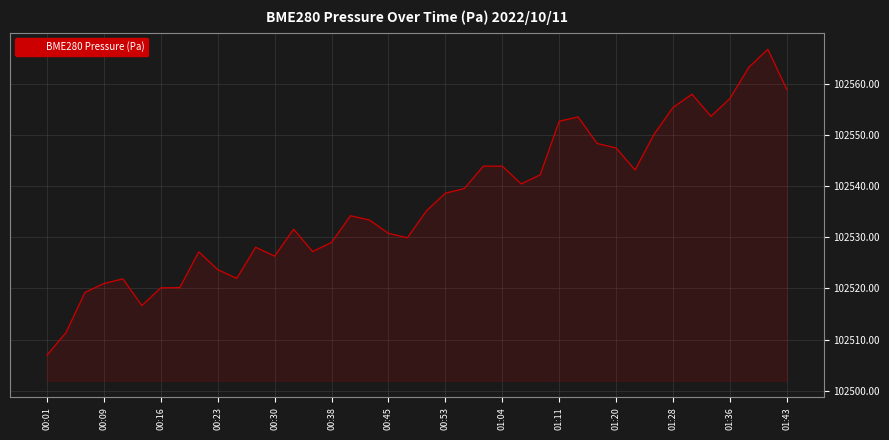

What is the difference between the maximum and minimum values?

59.8